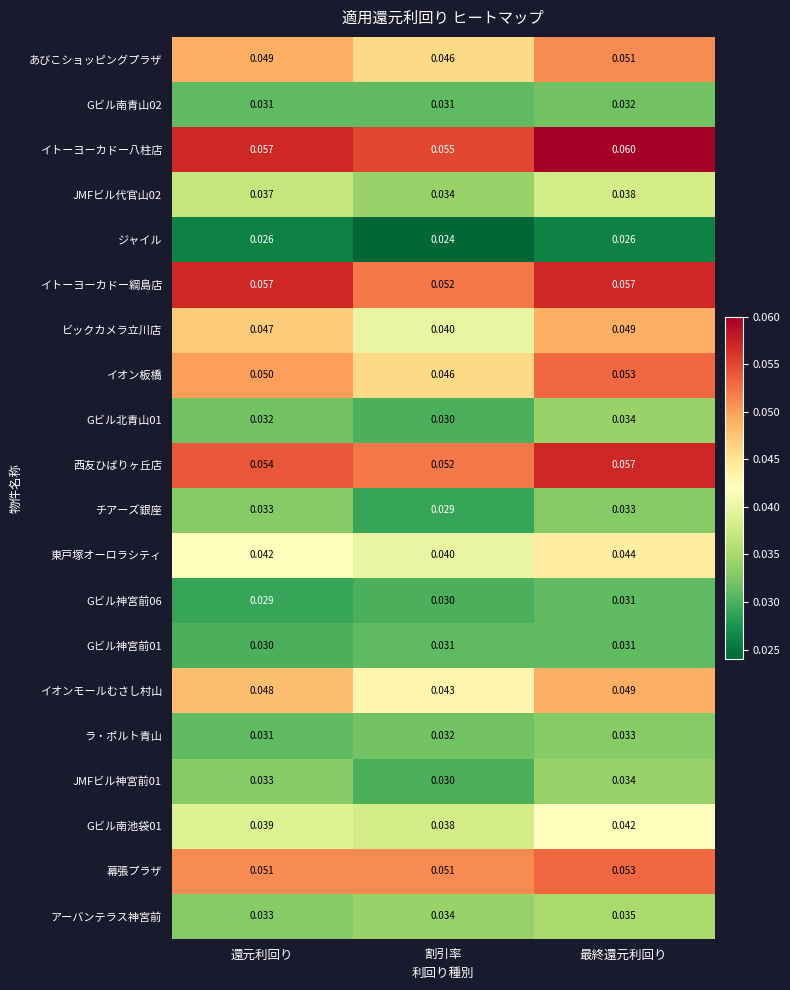

Which label corresponds to the smallest value in the chart?

割引率